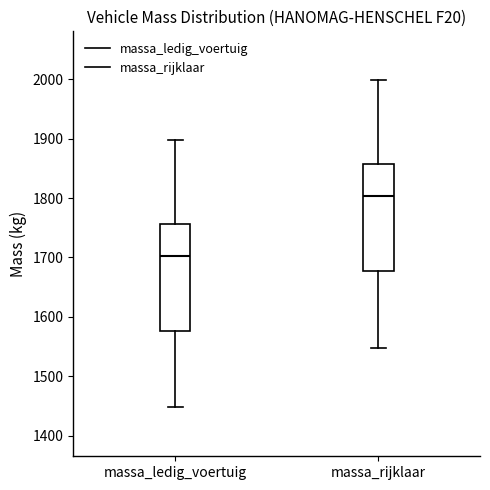

Where is the upper edge of the box for massa_ledig_voertuig on the y-axis? The values are not printed on the chart, so give them approximately, as read against the axis.

1760